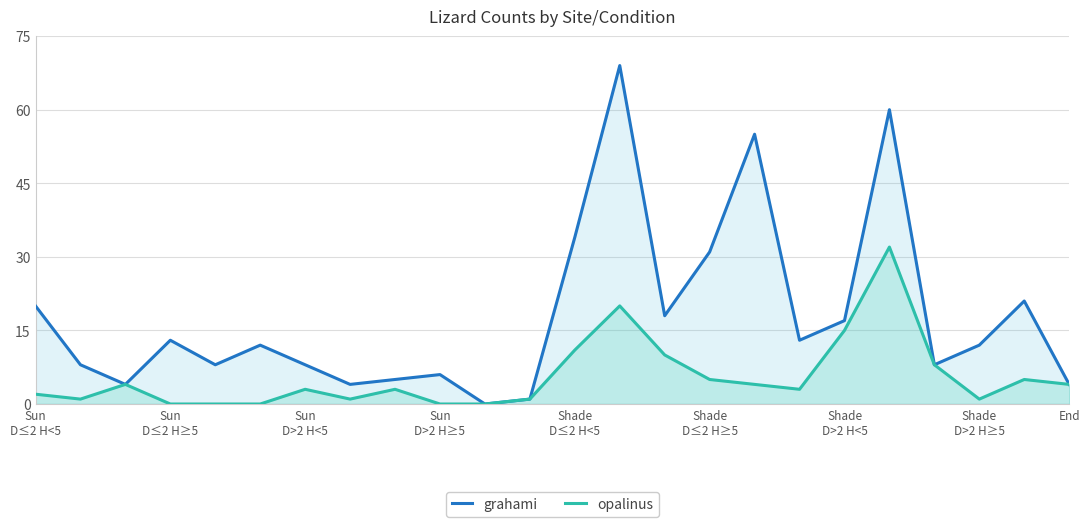

Which series has the largest range (max minus min)?

grahami